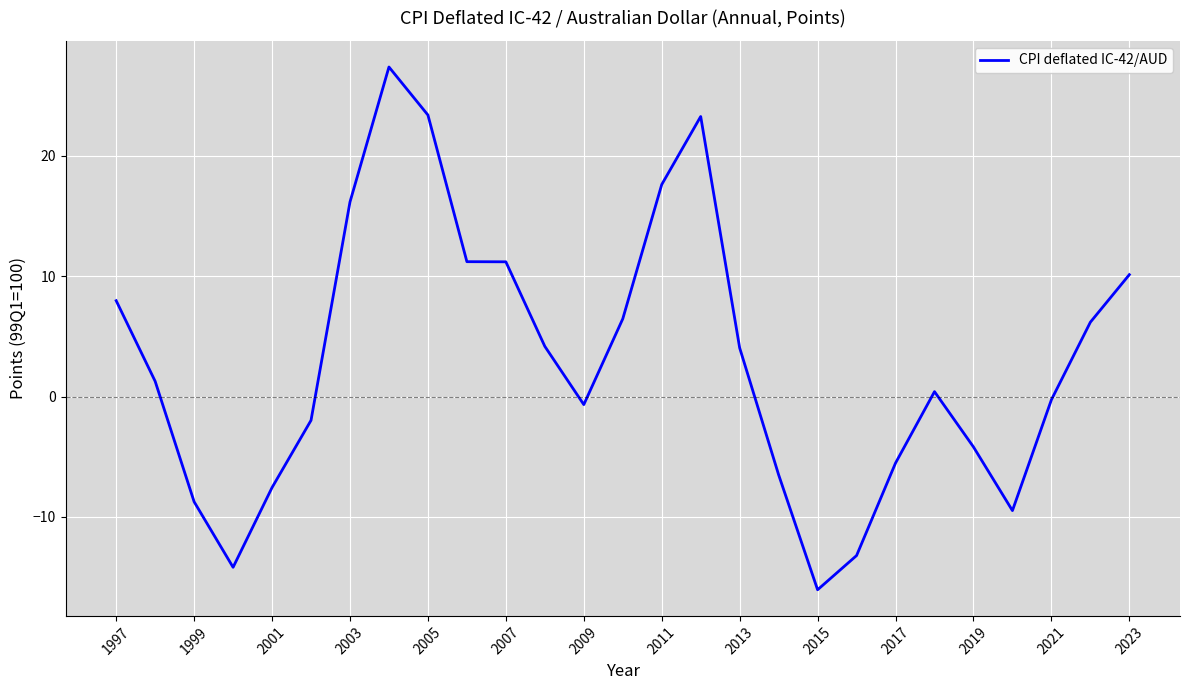

What is the smallest value displayed?

-16.1